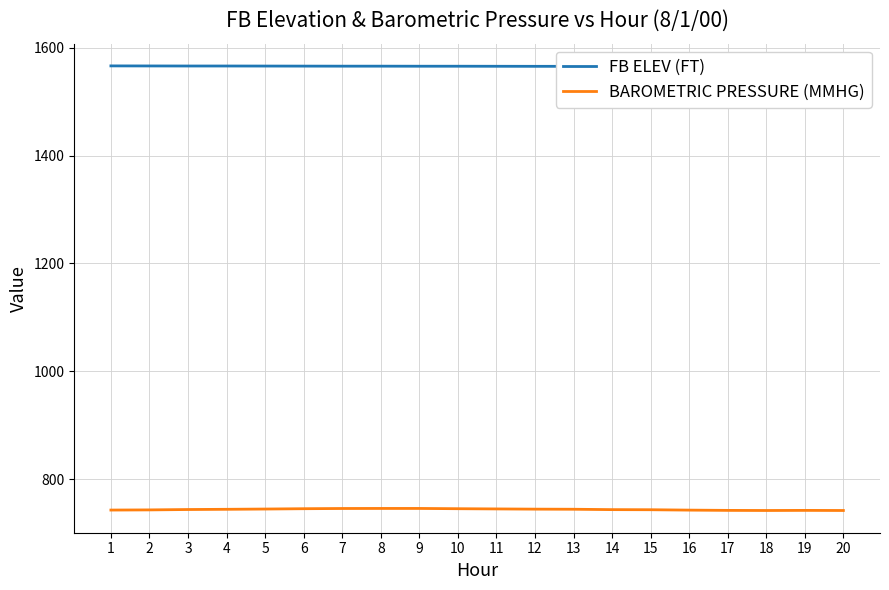

What is the difference between the second highest and minimum values in the BAROMETRIC PRESSURE (MMHG) series?

3.8